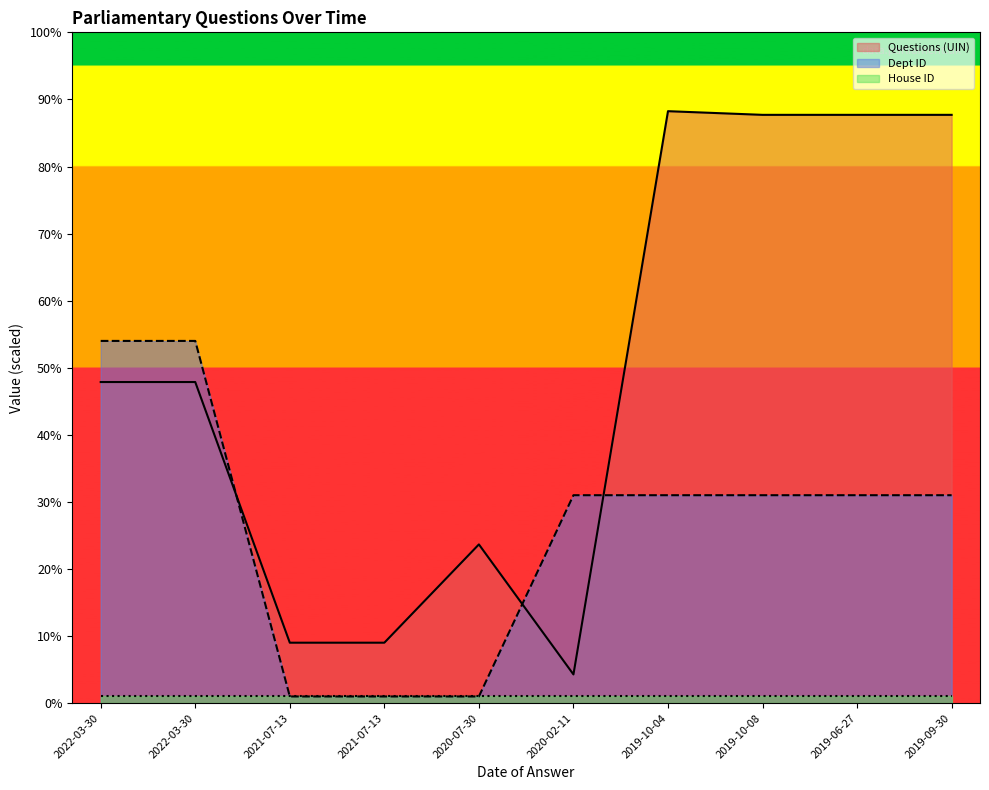

At which label does Questions (UIN) reach its minimum?

2020-02-11